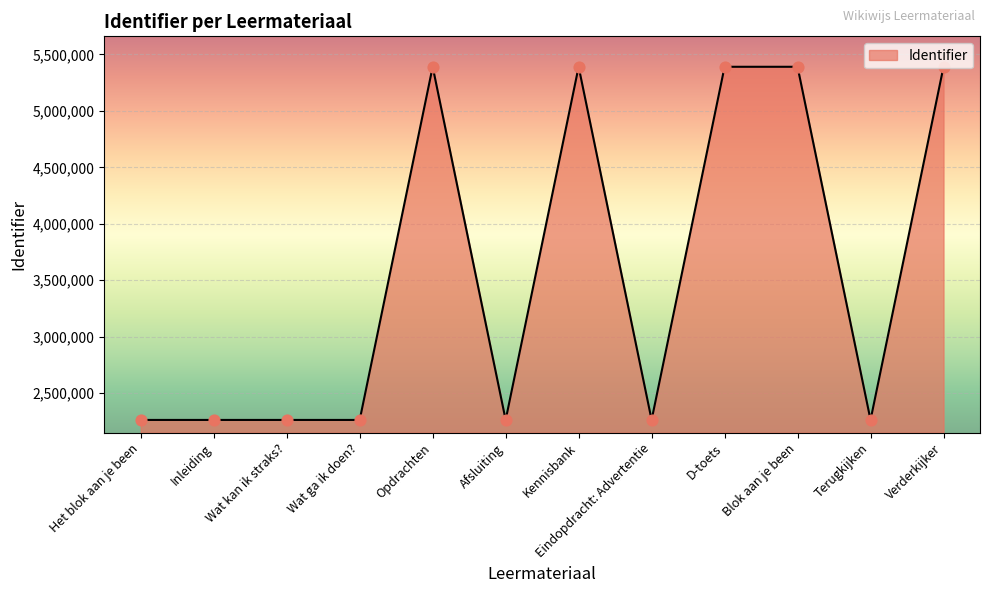

Between Kennisbank and Afsluiting, which is larger?

Kennisbank